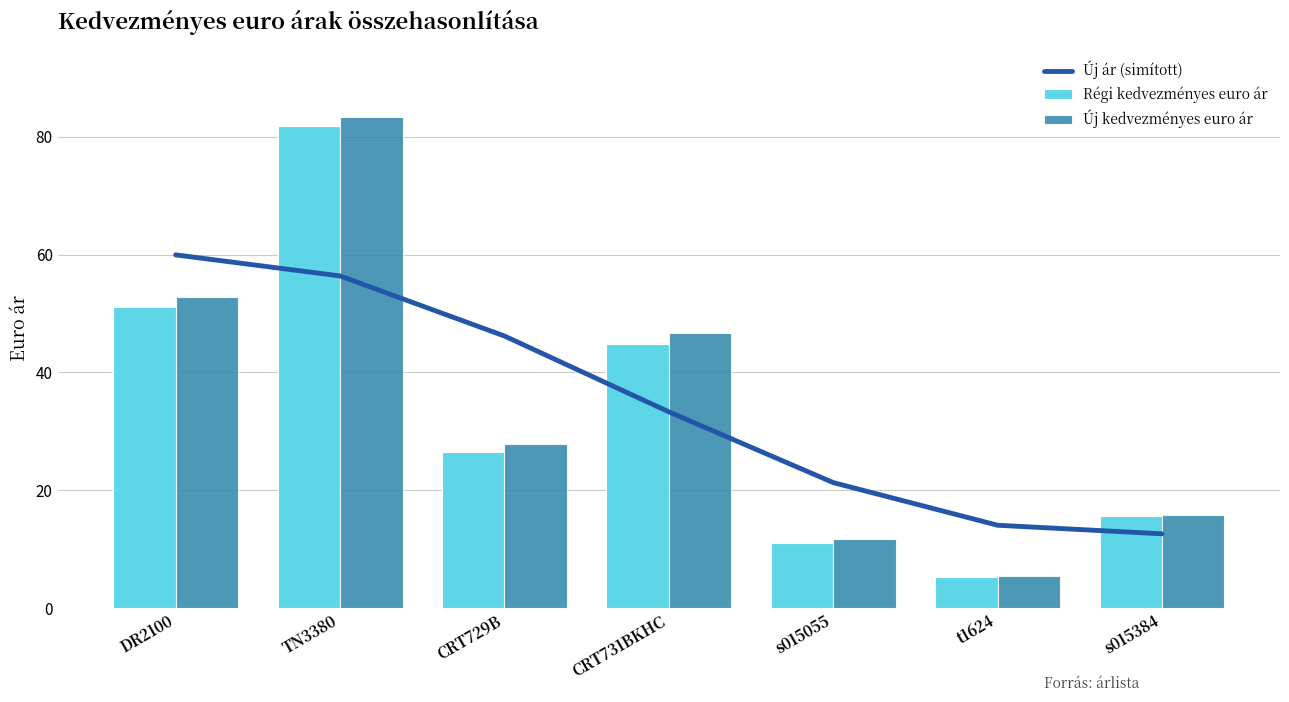

What is the sum of all Régi kedvezményes euro ár values?

236.2